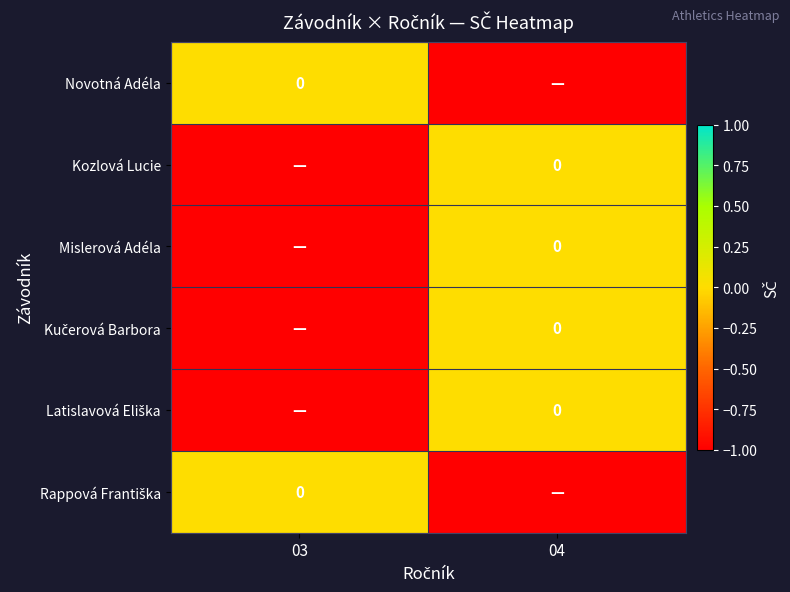

Rank the series by their maximum value, from lowest to highest.

Novotná Adéla, Kozlová Lucie, Mislerová Adéla, Kučerová Barbora, Latislavová Eliška, Rappová Františka